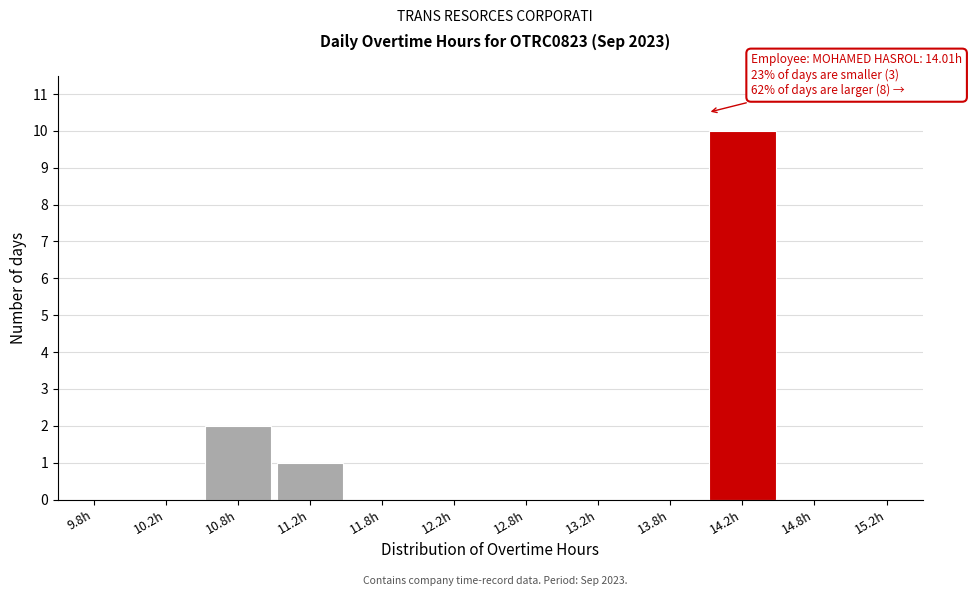

Which range on the x-axis has the tallest bar?

14.0 to 14.5